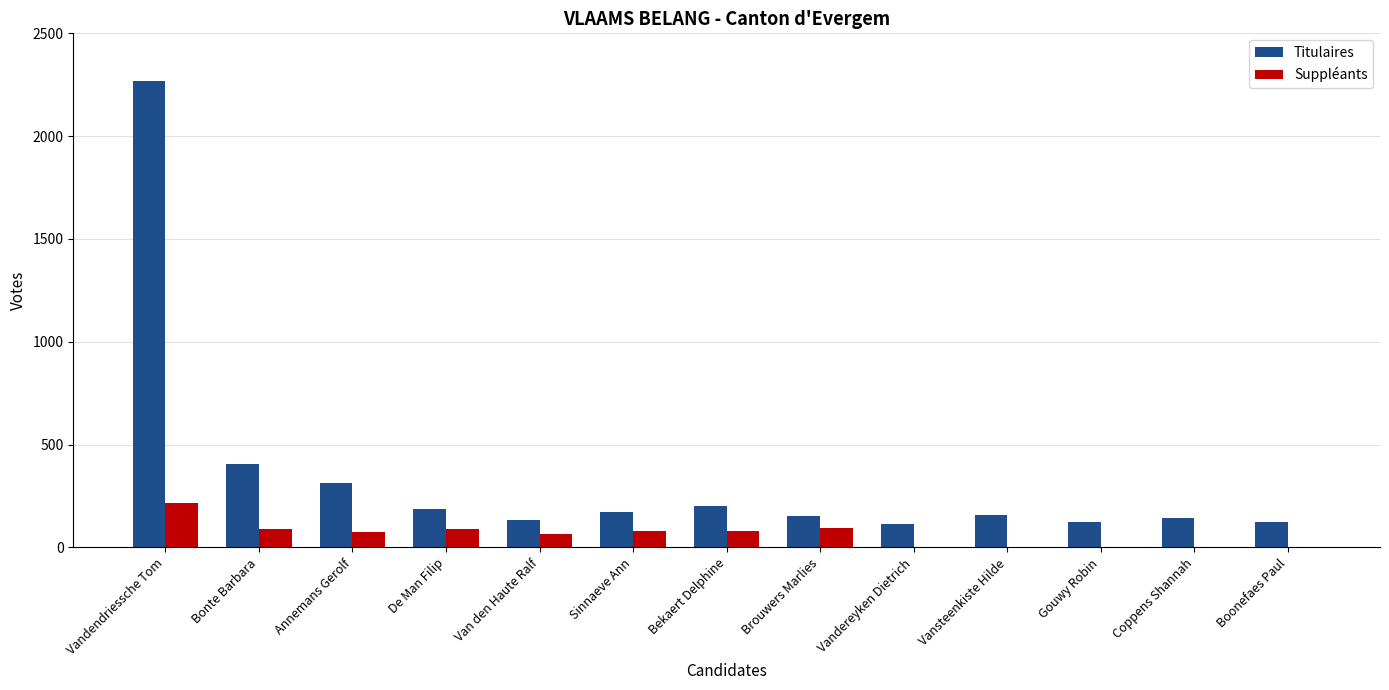

Which category has the highest value across all series?

Vandendriessche Tom